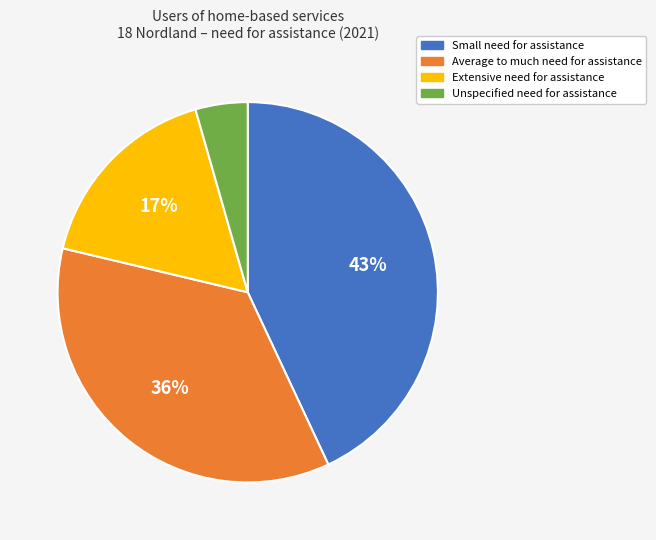

To the nearest percent, what is the difference between the largest and smallest slice percentages?

39%